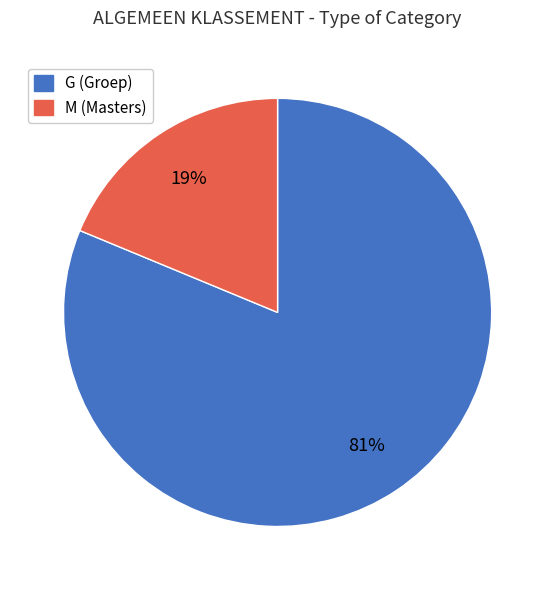

How many segments does this pie chart have?

2